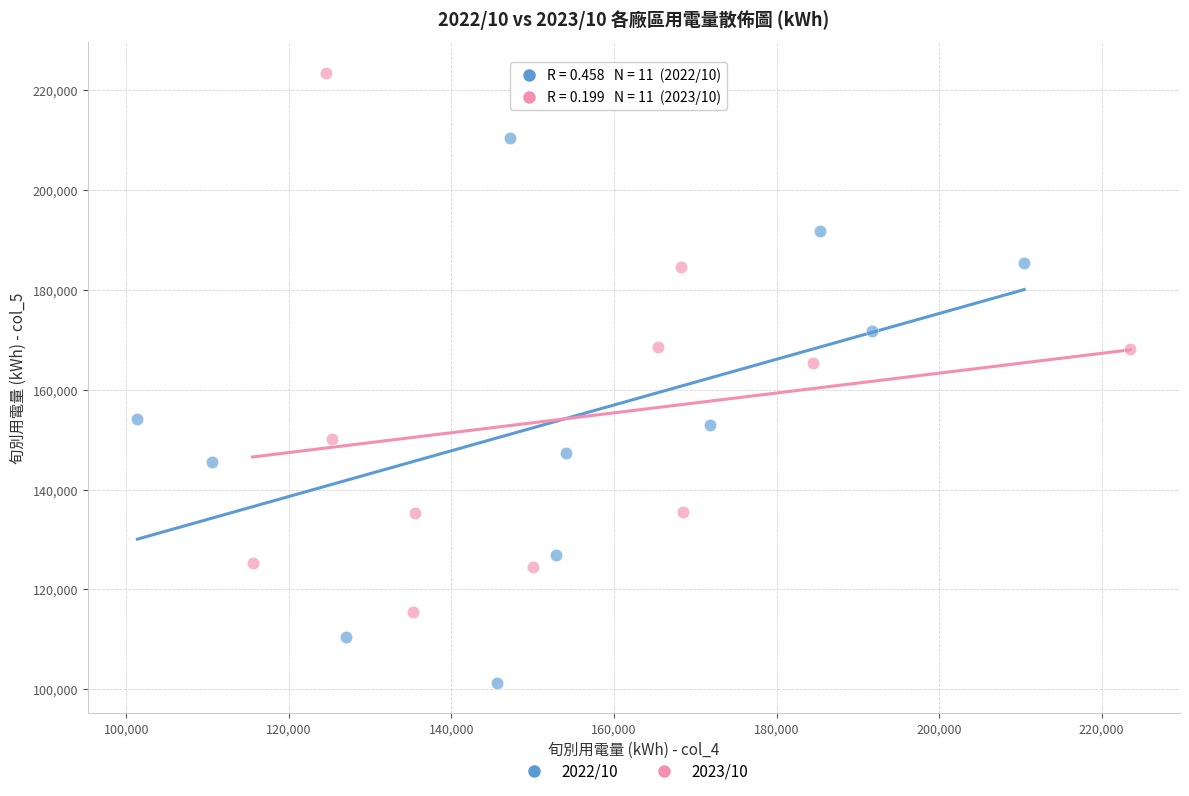

Which series contains the lowest Y value?

2022/10